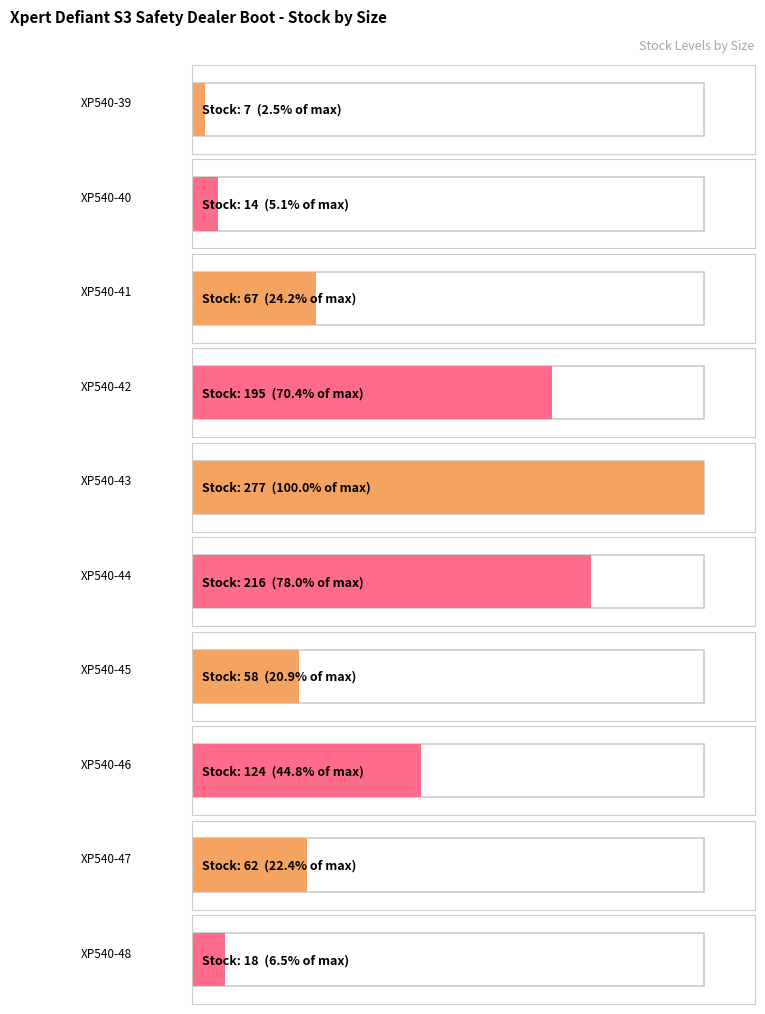

Reading right to left, transcribe all the data shown in this chart.

XP540-48=18	XP540-47=62	XP540-46=124	XP540-45=58	XP540-44=216	XP540-43=277	XP540-42=195	XP540-41=67	XP540-40=14	XP540-39=7